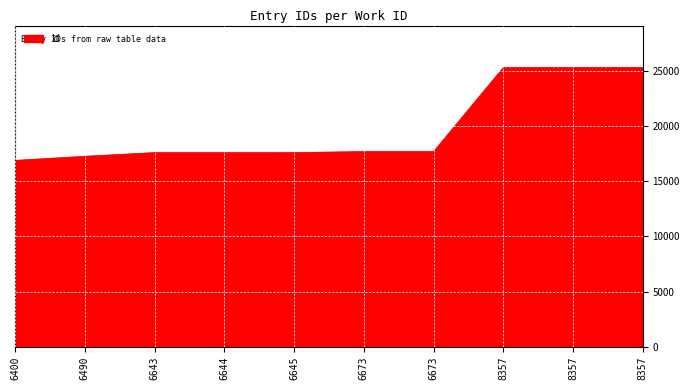

Reading left to right, extract all data points from this chart.

16889	17262	17596	17597	17598	17690	17691	25309	25310	25311